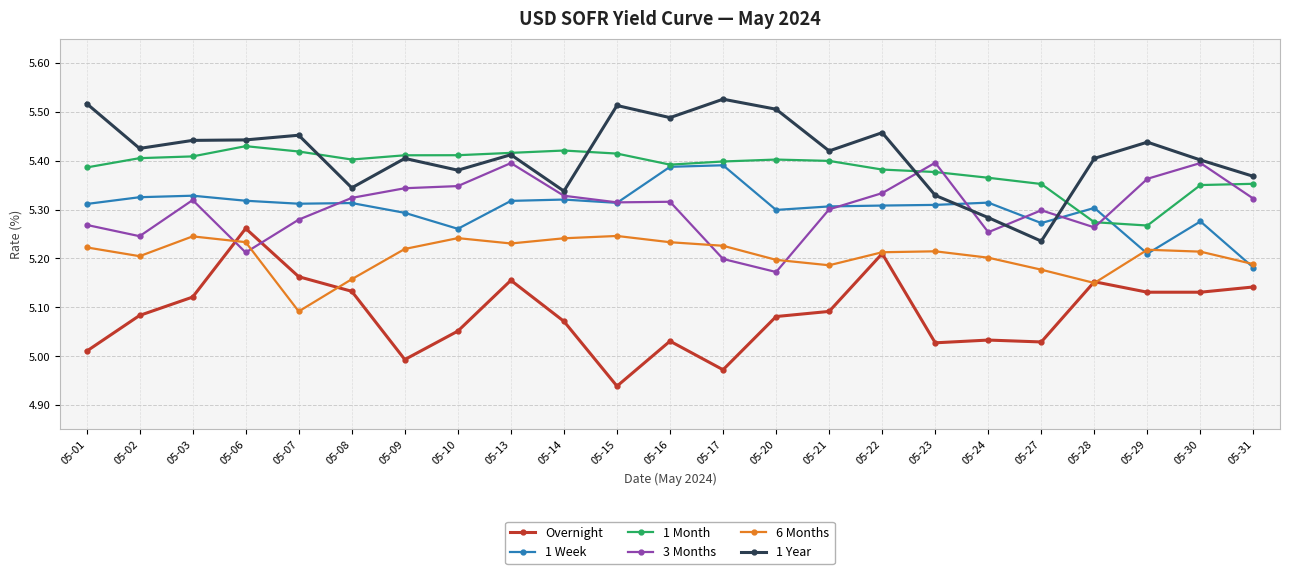

Is the value of 6 Months at 05-27 greater than the value of 1 Year at 05-31?

No